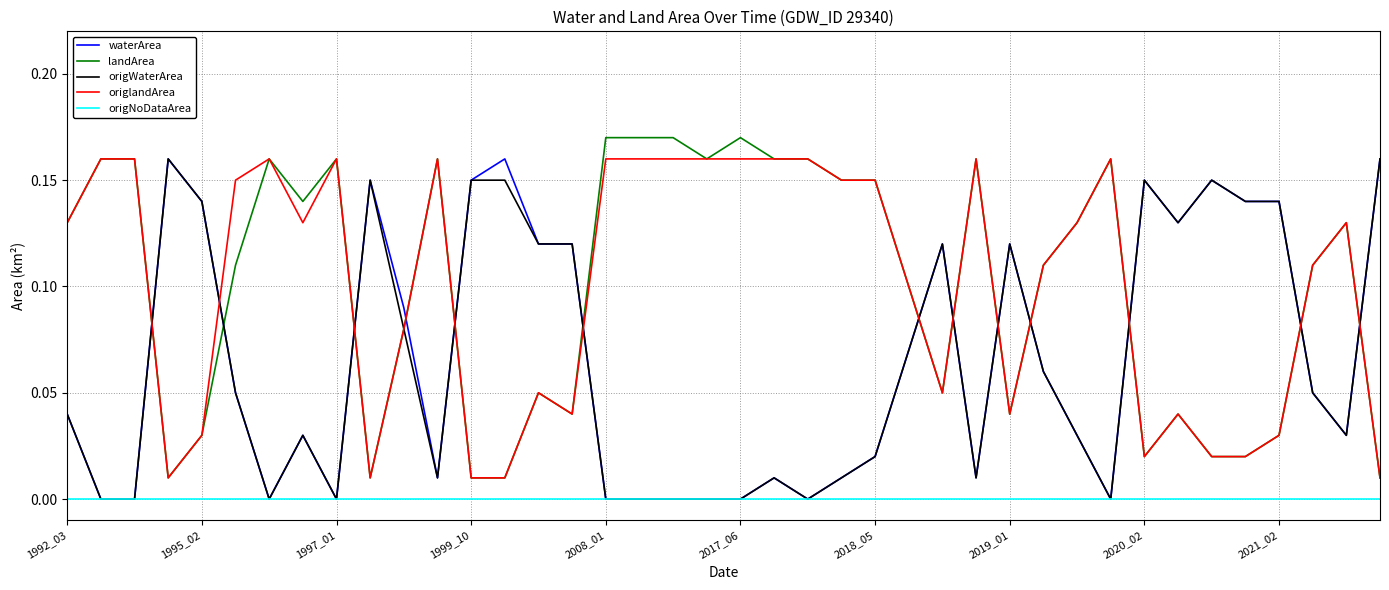

What are all the series names shown in the legend?

waterArea, landArea, origWaterArea, origlandArea, origNoDataArea